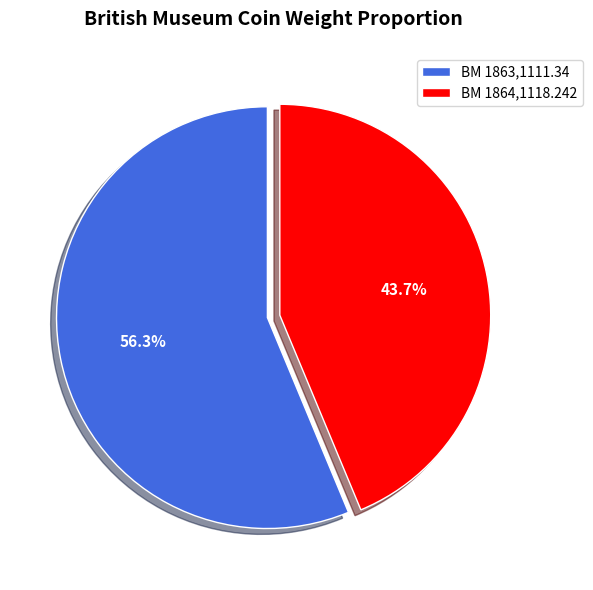

To the nearest percent, what is the difference between the largest and smallest slice percentages?

13%